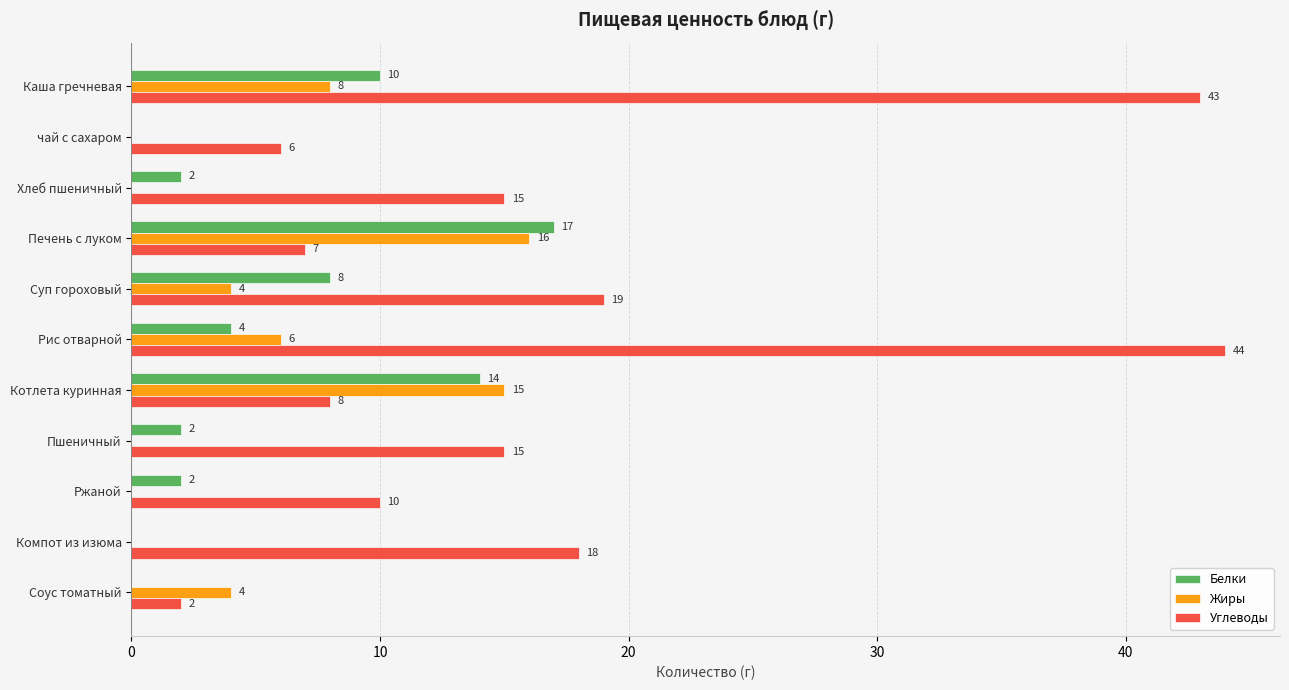

Which label corresponds to the largest value in the chart?

Рис отварной